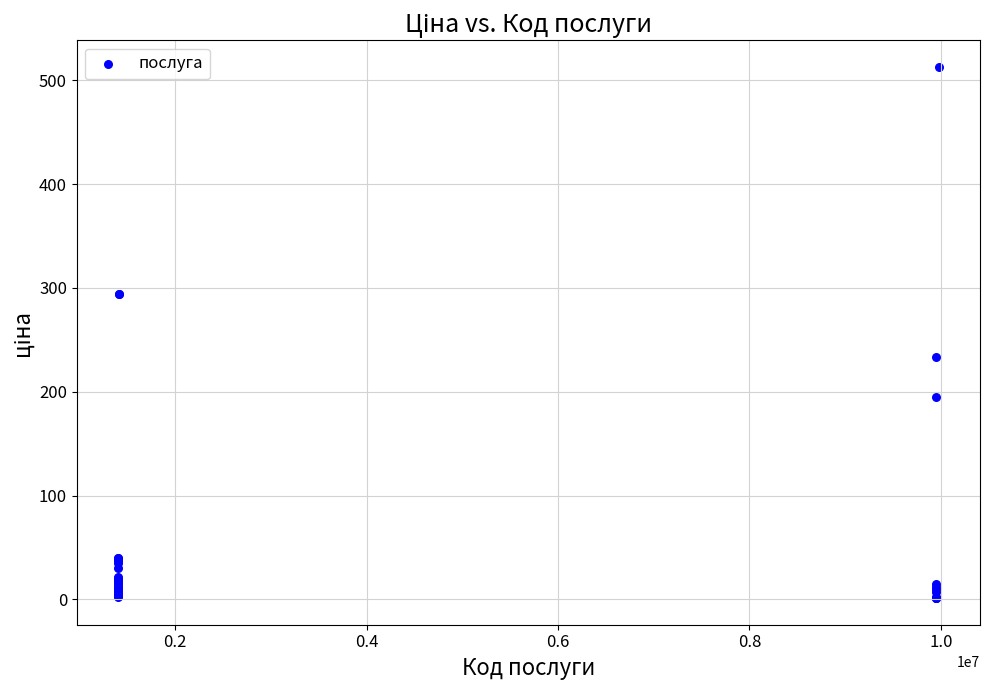

What Y value in the scatter plot is closest to 257?

234.0